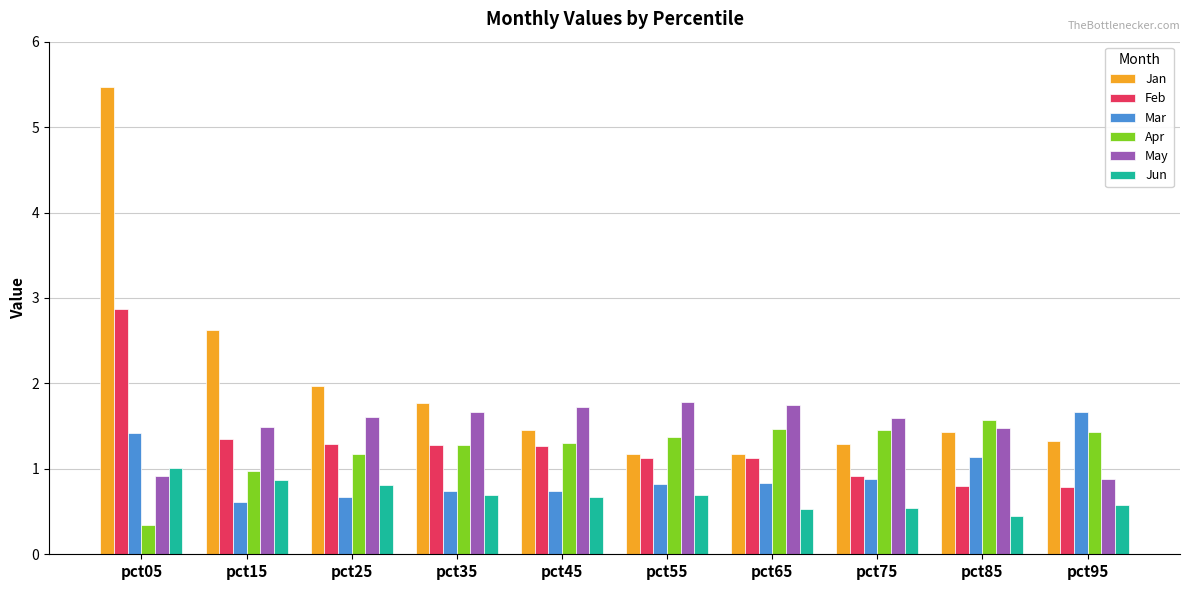

List the series in order of their peak value, highest first.

Jan, Feb, May, Mar, Apr, Jun